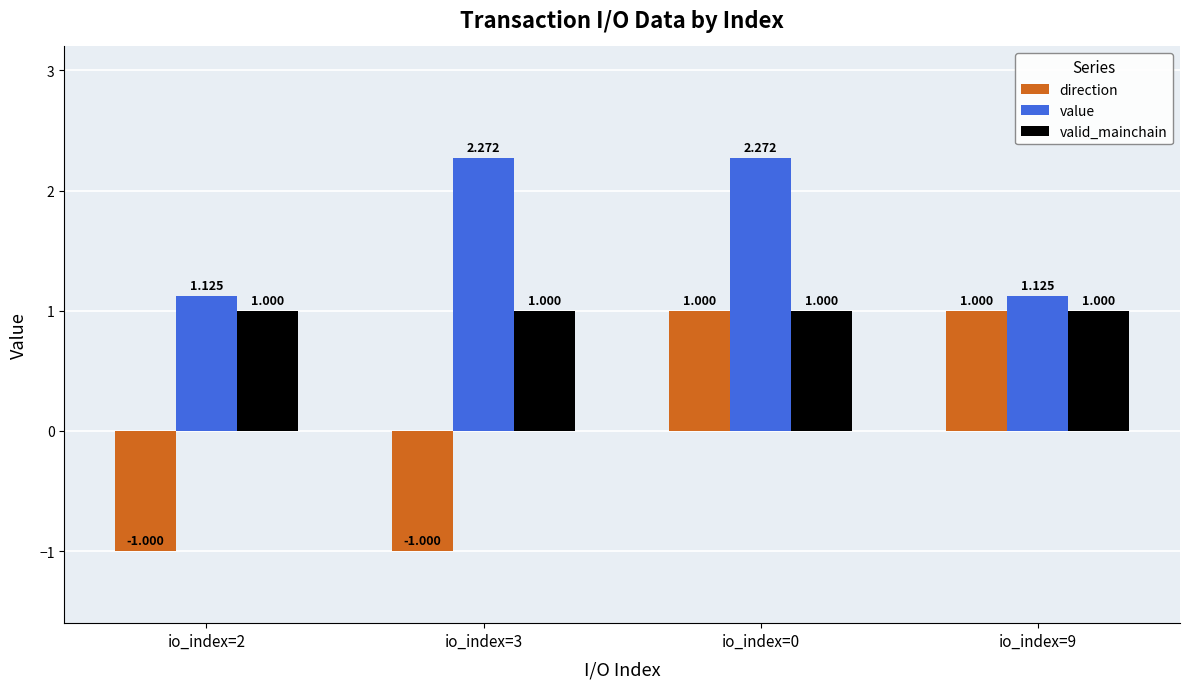

What is the smallest value displayed?

-1.0